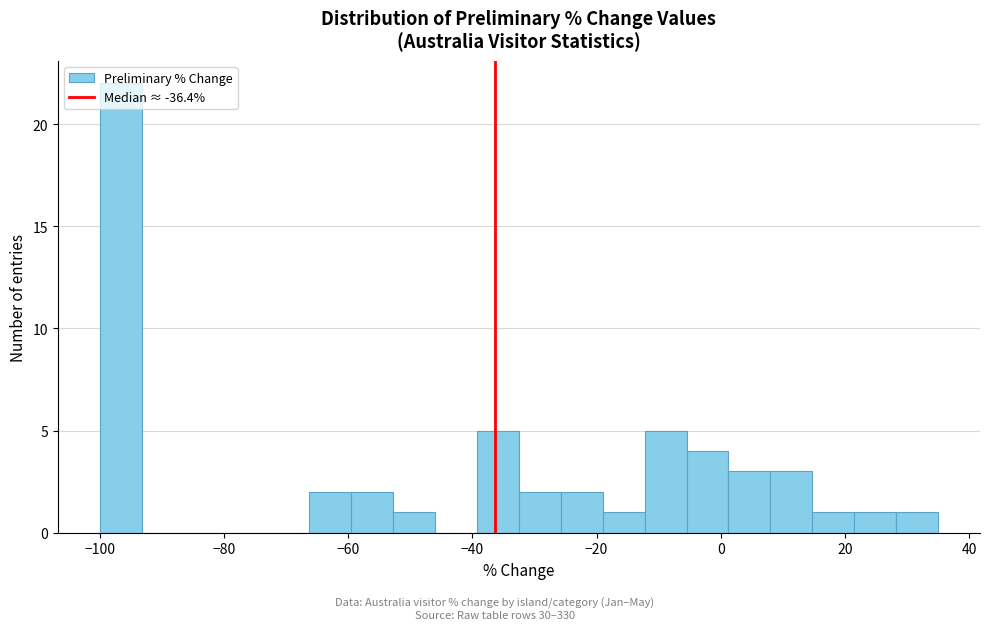

Around what value on the x-axis is the tallest bar? Give the approximate position of its centre, as read against the axis.

-96